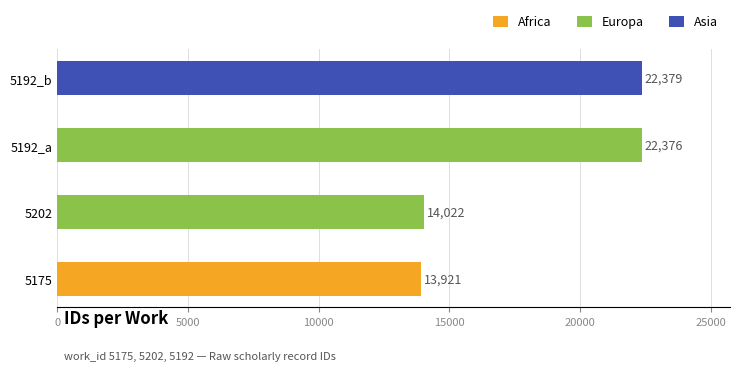

Is it true that the value at 5000 is 37387?

False